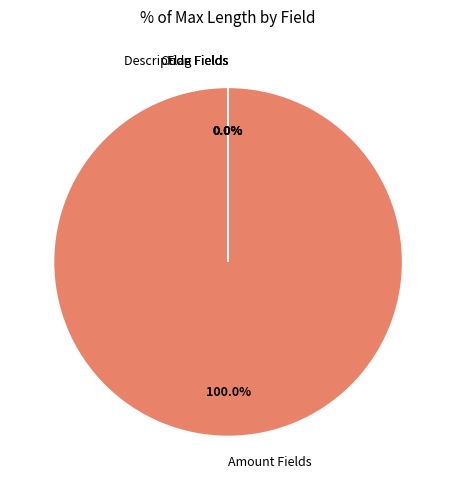

Is it true that OTHER_DESCRIPTION1 is 0% of the pie?

True